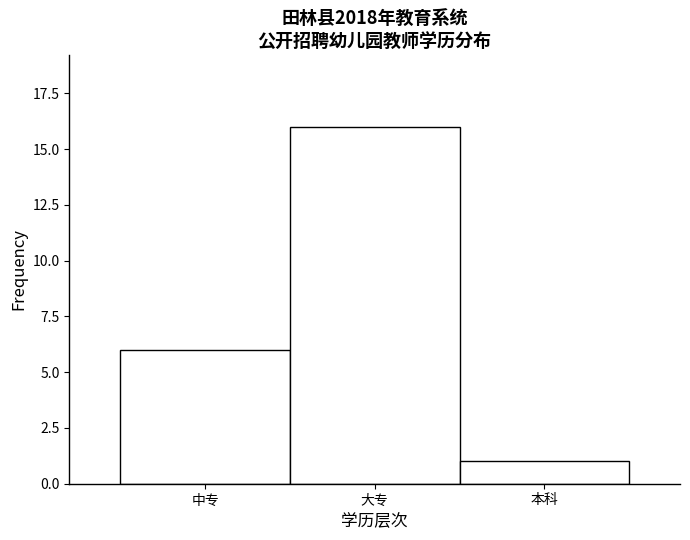

Reading left to right, transcribe all the data shown in this chart.

中专=6	大专=16	本科=1